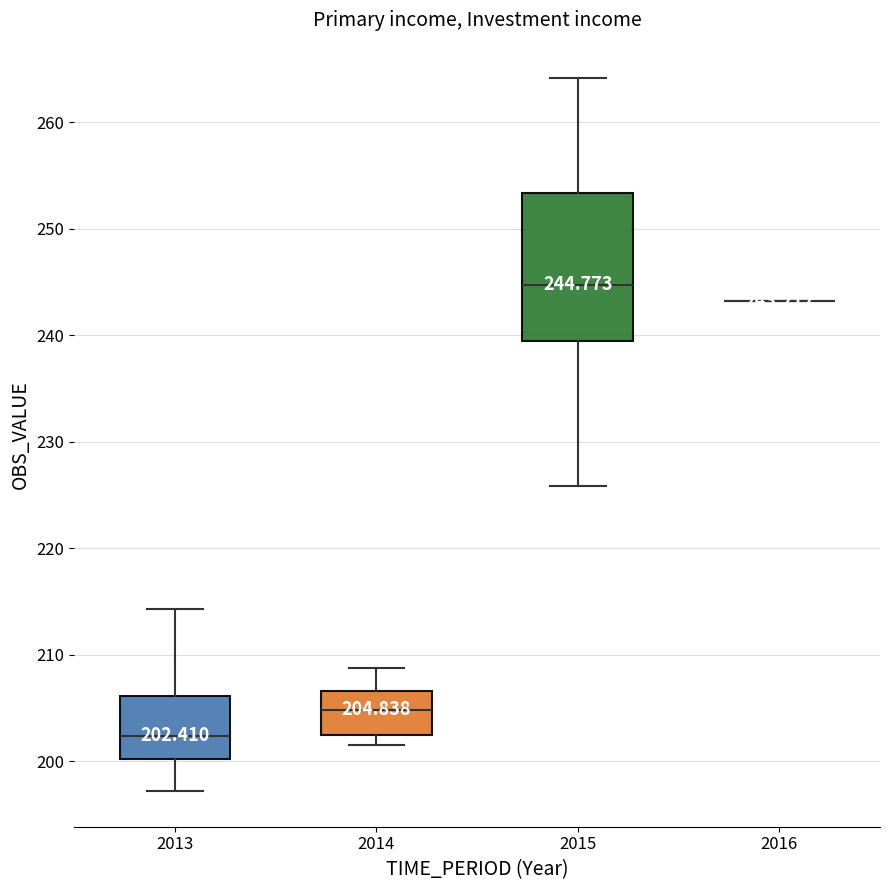

Comparing the boxes themselves (not the whiskers), which one is the tallest?

2015